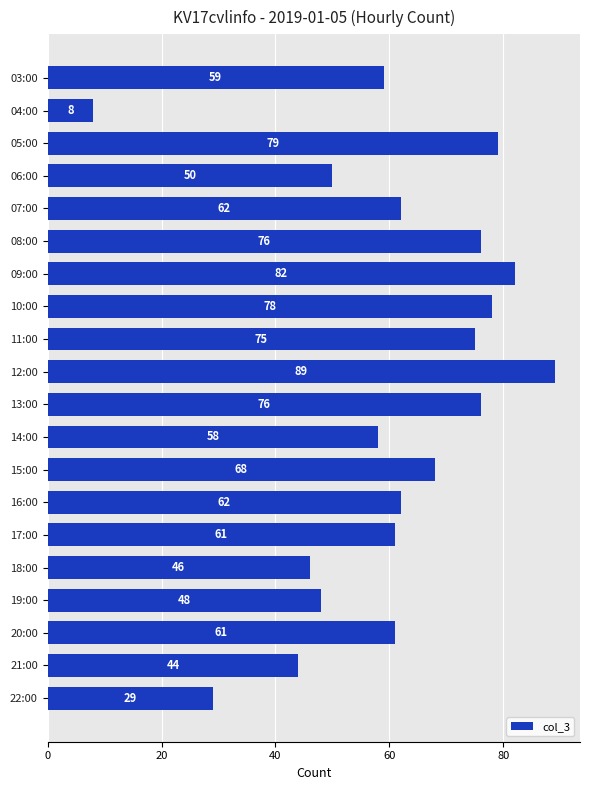

What is the difference between the maximum and second lowest values?

60